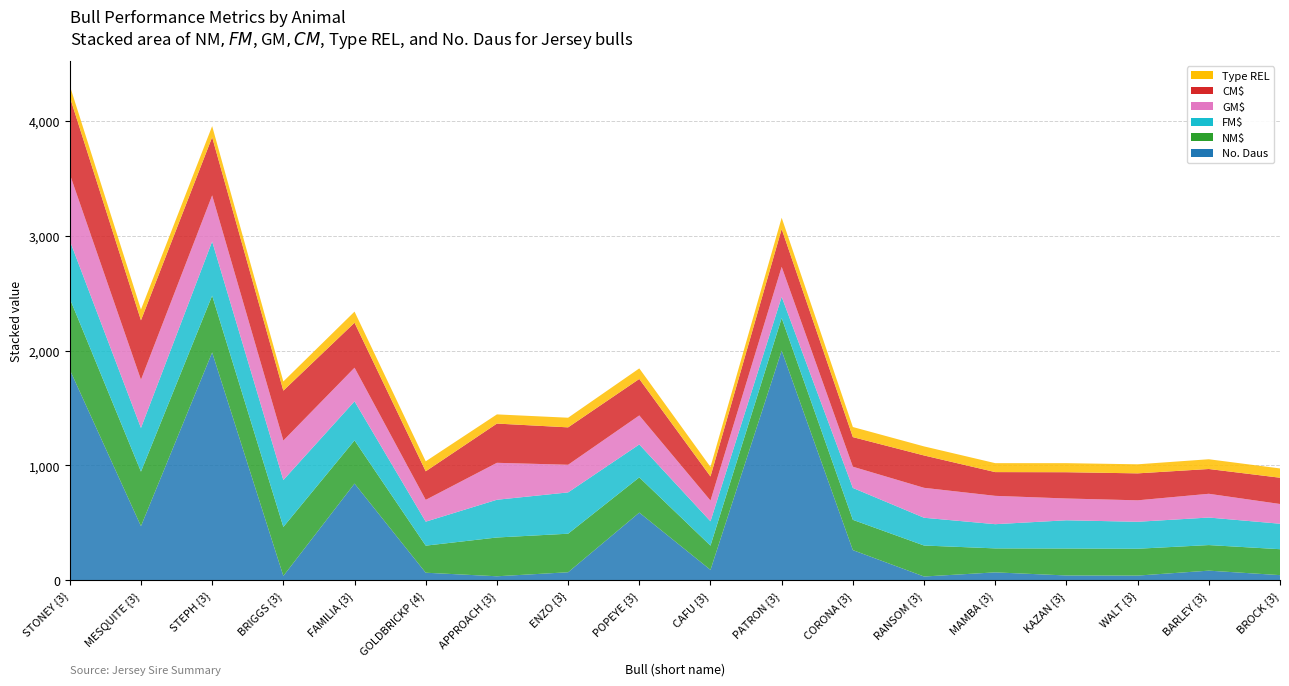

Reading left to right, what are all the values shown in this chart?

No. Daus: 1835	471	1985	37	842	65	34	69	589	90	2001	262	32	68	41	40	83	44
NM$: 620	475	495	427	376	236	338	336	307	211	284	264	270	209	235	234	223	226
FM$: 505	381	472	409	341	209	329	360	287	212	185	278	242	211	246	235	240	222
GM$: 580	420	402	344	293	190	322	241	253	181	261	185	261	247	190	187	207	172
CM$: 673	518	507	435	392	249	342	326	318	210	330	258	282	207	229	235	216	229
Type REL: 98	94	97	80	97	87	80	84	92	83	98	88	79	78	79	79	85	81